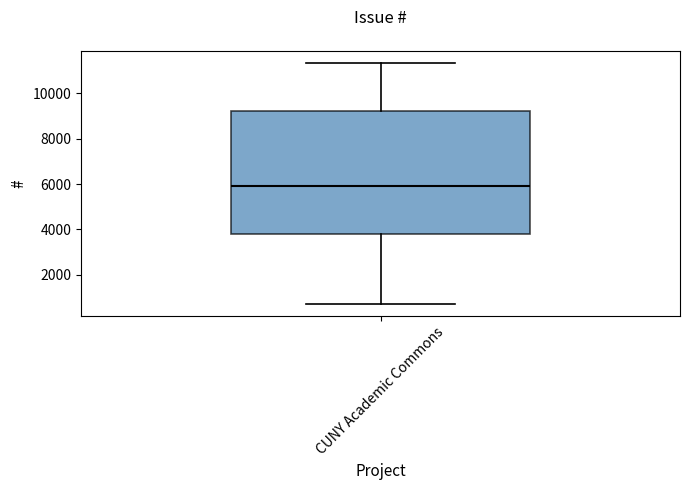

Read this box plot against the y-axis: the position of the median line, the range covered by the box, and the ends of both whiskers. The values are not printed on the chart, so give them approximately, as read against the axis.

median 6000, box 3800 to 9200, whiskers 800 to 11400